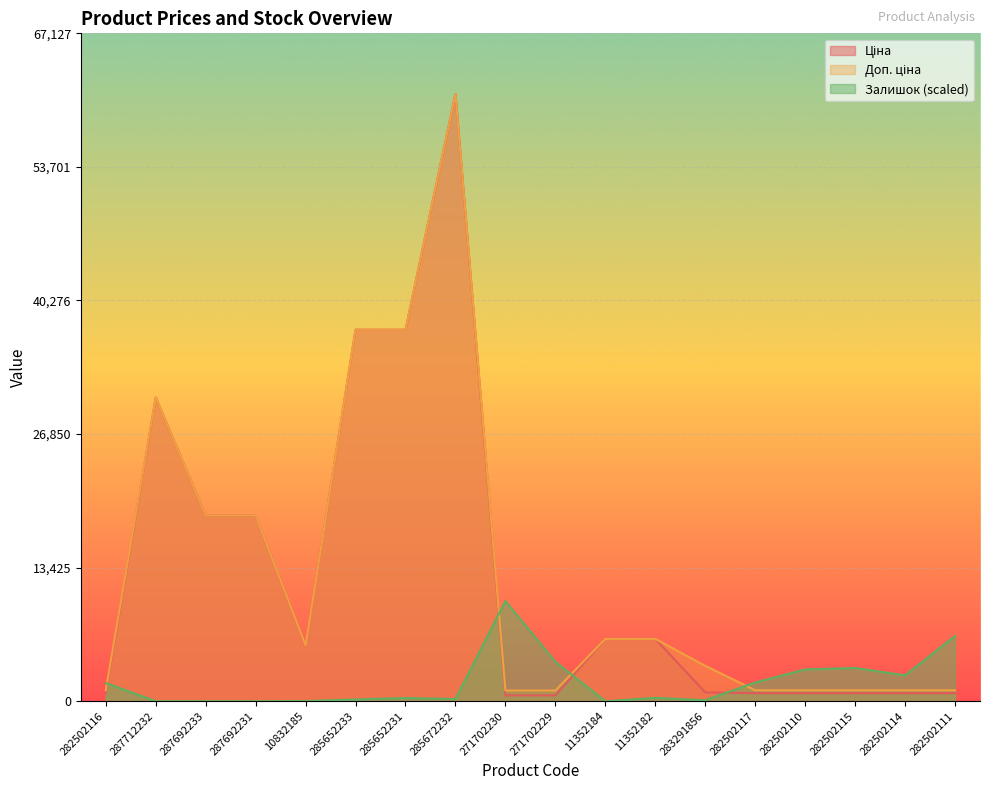

Which series changed the most between 282502116 and 285652231?

Ціна